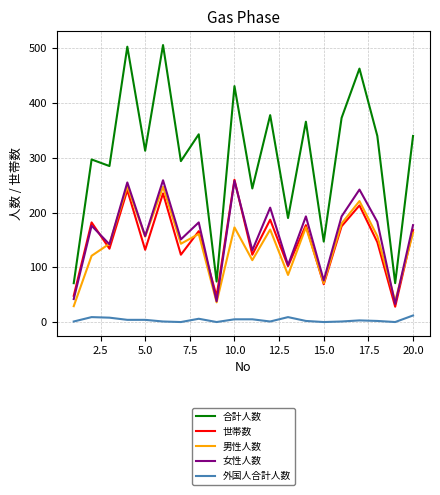

Does the chart display data point markers on the line(s)?

No